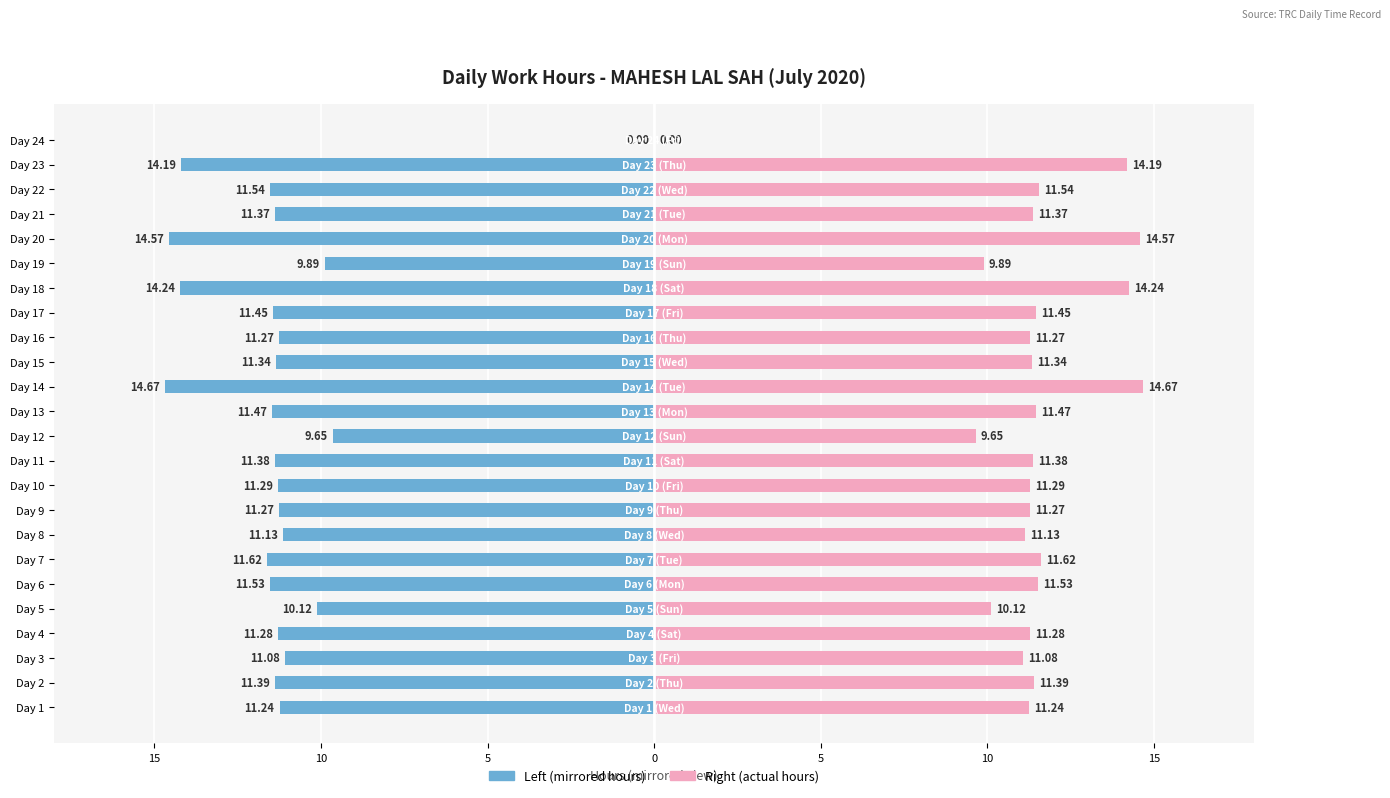

What is the sum of all Week 1-2 Days values?

-269.0